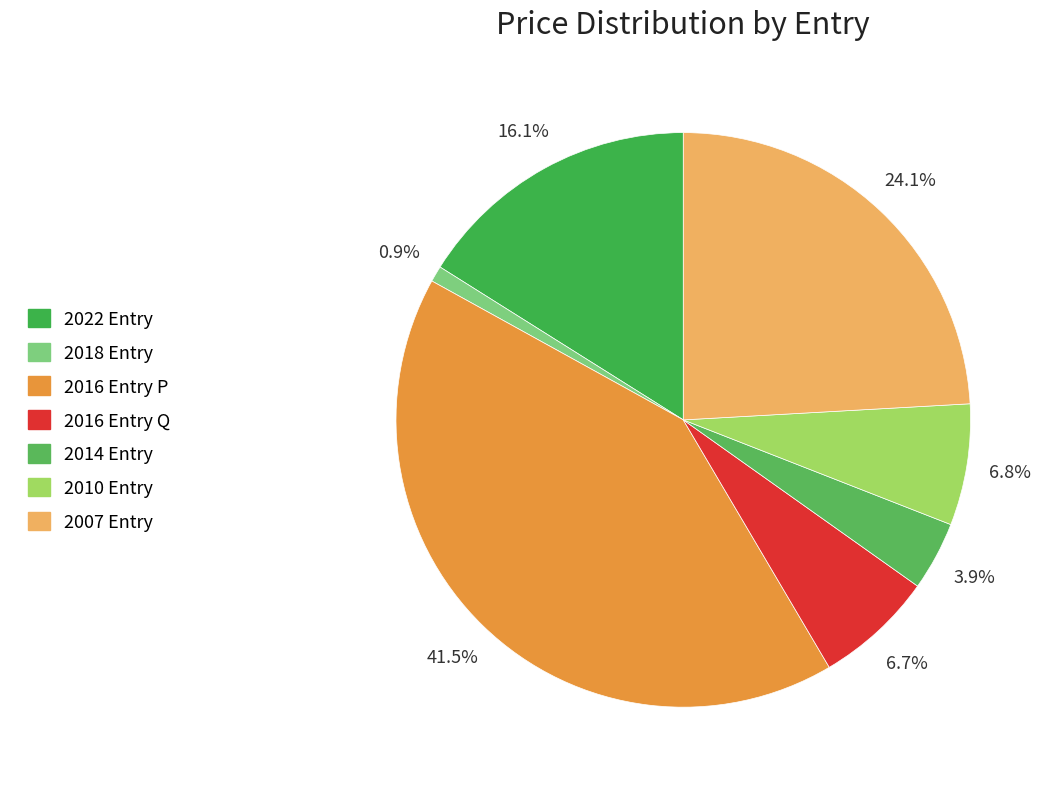

Is there any slice that represents more than half of the pie?

No